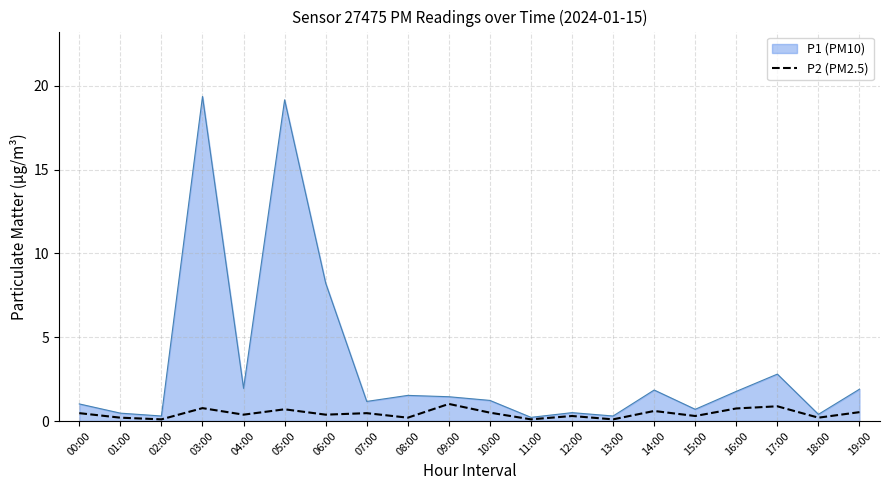

What is the maximum value shown in the chart?

19.4